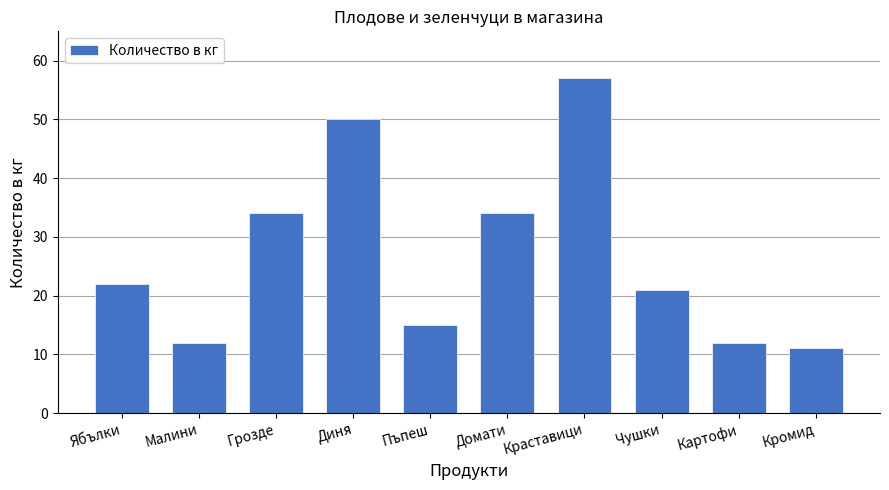

How many series are shown in this chart?

1